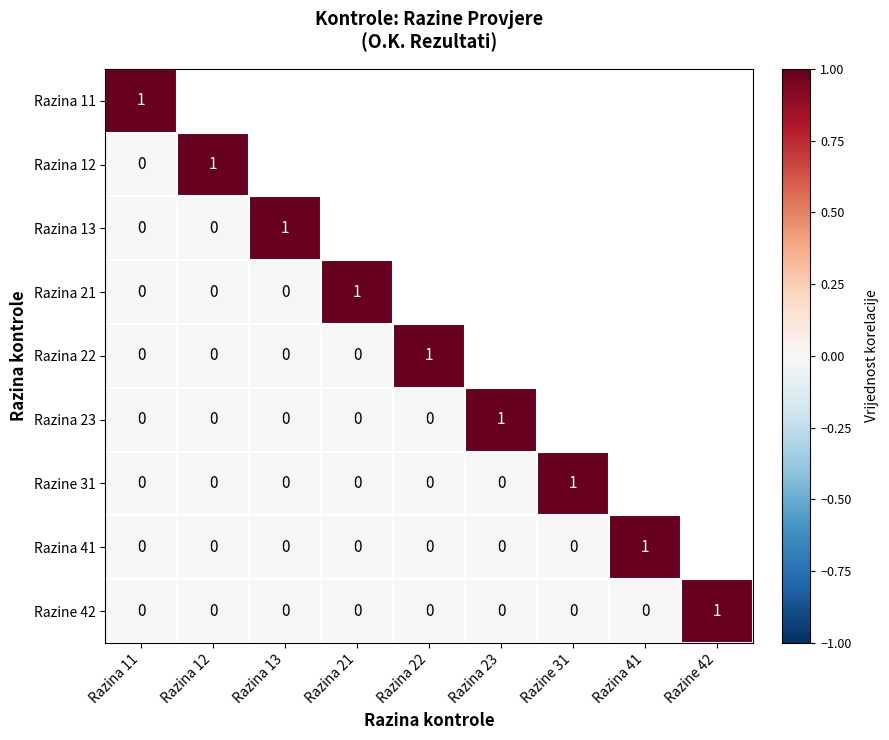

How many series are shown in this chart?

9